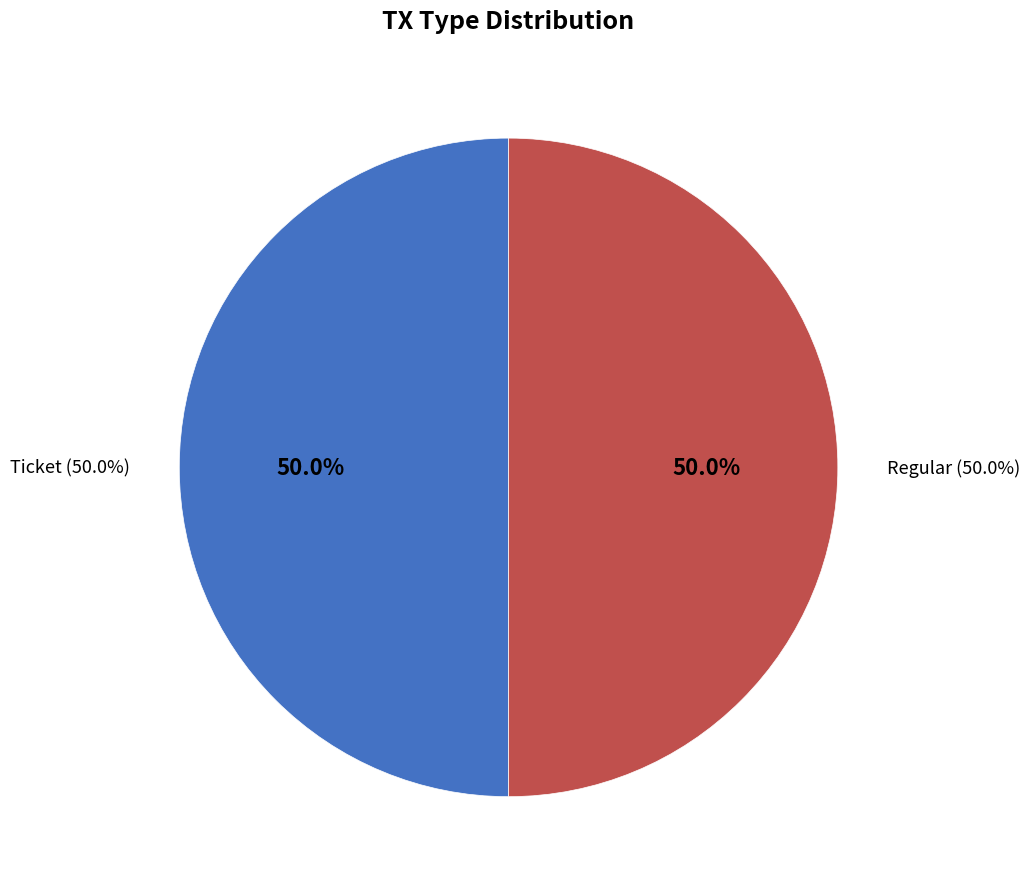

Is it true that Ticket is 12% of the pie?

False